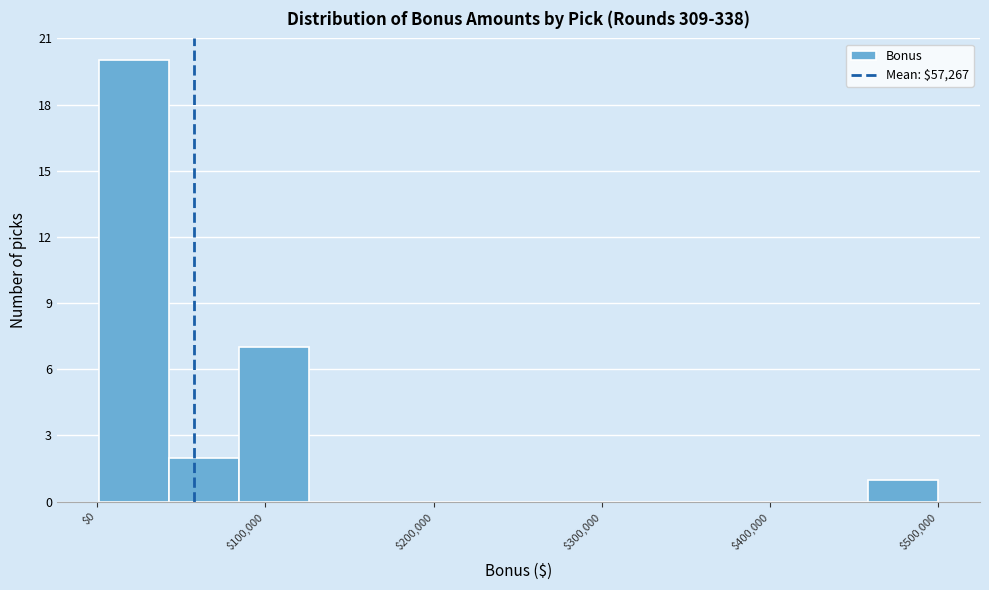

Reading left to right, list every bar in this chart as the range it spans on the x-axis followed by its height. Neither the bar edges nor the heights are printed on the chart, so give them approximately, as read against the axes.

0 to 40000: 20
40000 to 80000: 2
80000 to 130000: 7
130000 to 170000: 0
170000 to 210000: 0
210000 to 250000: 0
250000 to 290000: 0
290000 to 330000: 0
330000 to 380000: 0
380000 to 420000: 0
420000 to 460000: 0
460000 to 500000: 1